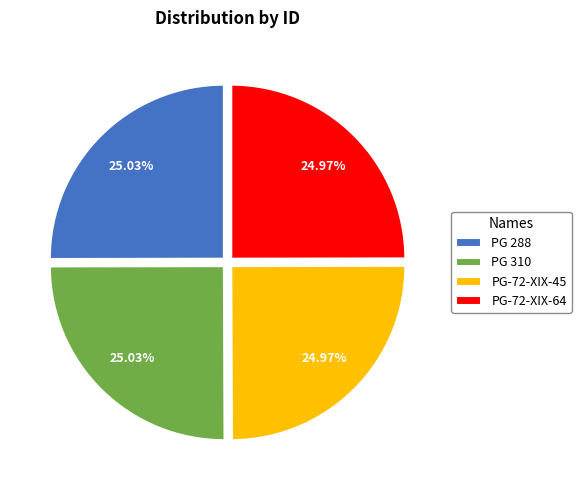

What is the ratio of the value at PG-72-XIX-45 to the value at PG-72-XIX-64?

1.0